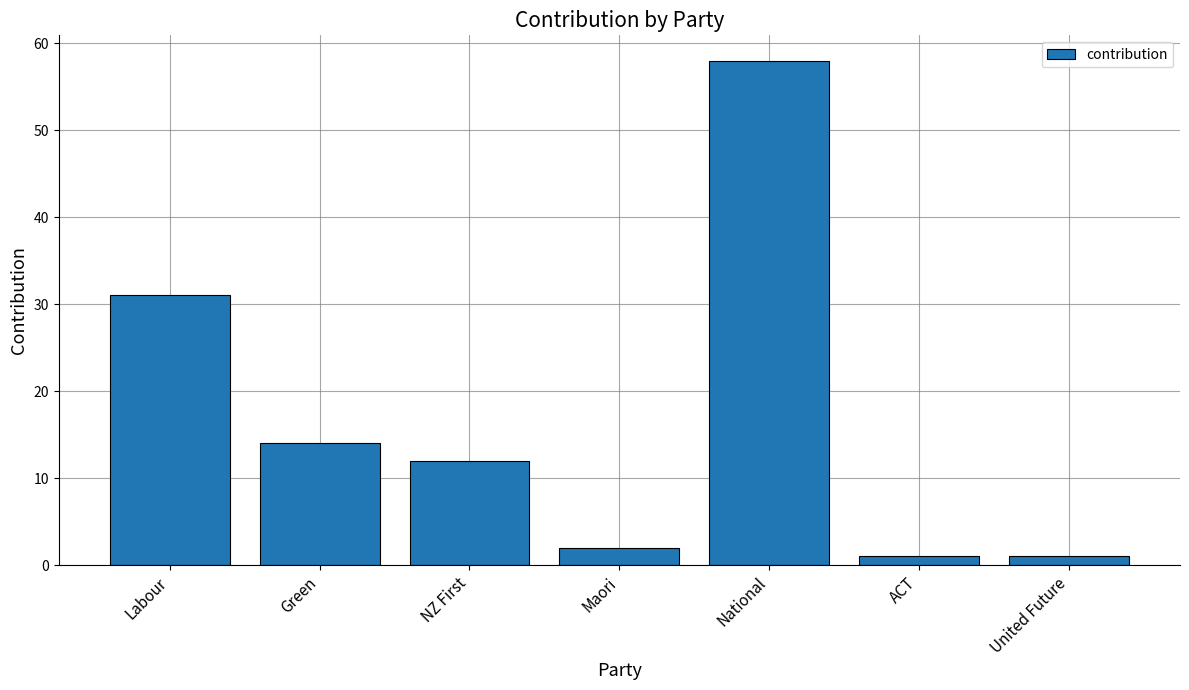

What position from the right is Maori?

4